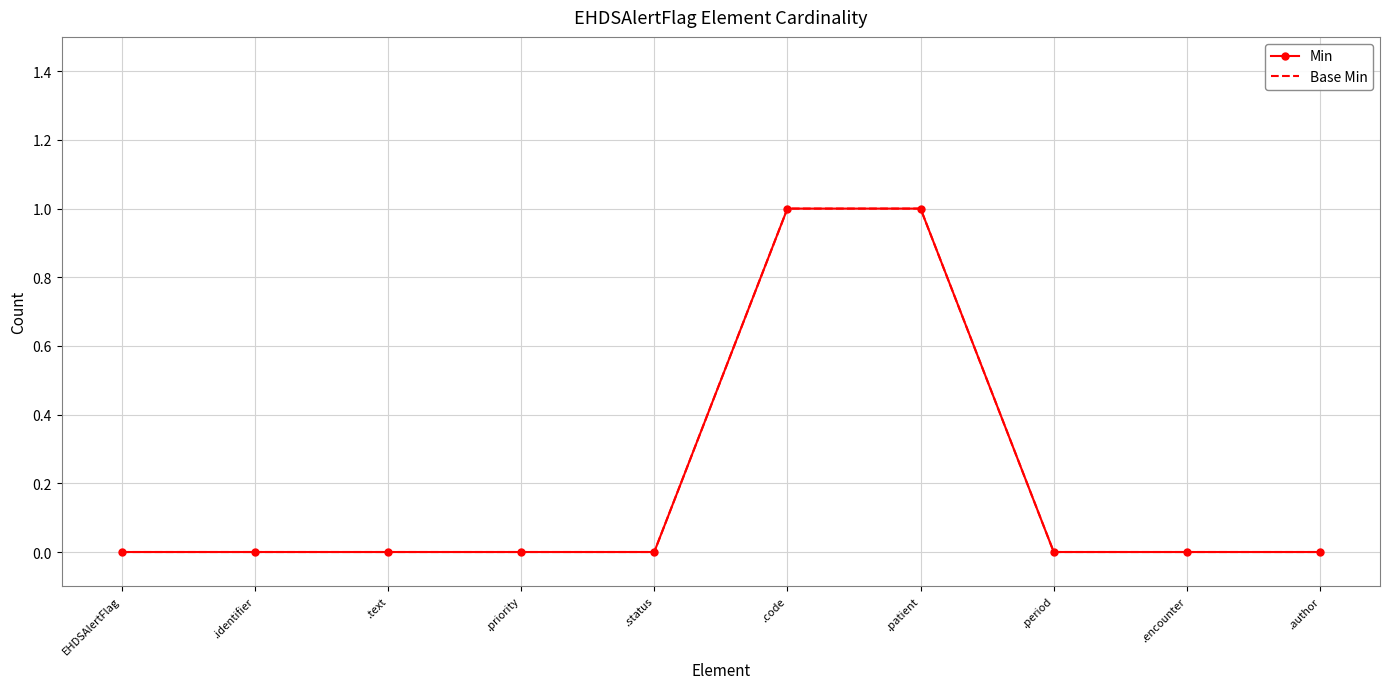

What is the label of the 10th point from the right?

EHDSAlertFlag